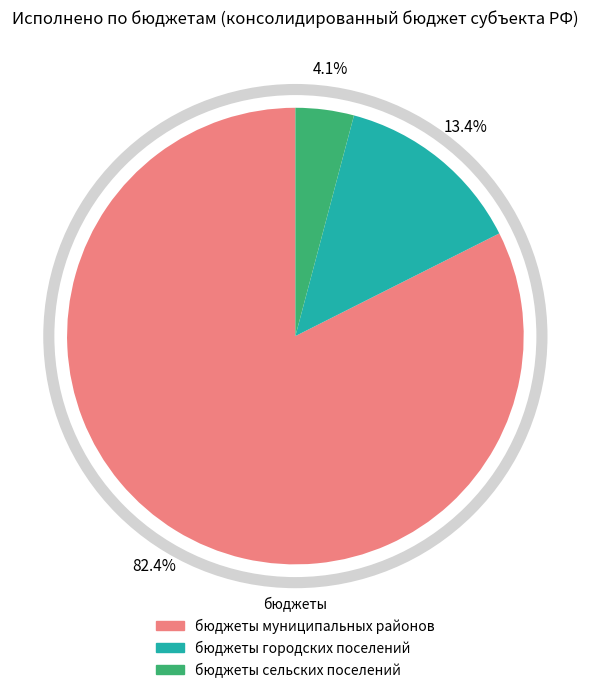

To the nearest percent, what percentage of the pie is бюджеты муниципальных районов?

82%